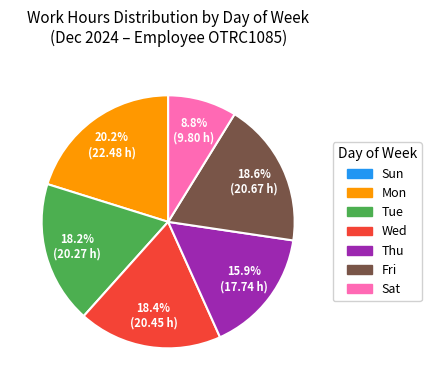

Is there any slice that represents more than half of the pie?

No